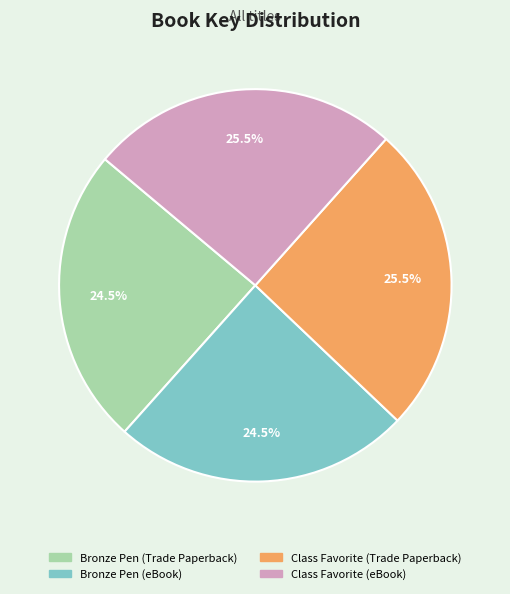

What portion of the pie excludes Bronze Pen (eBook)?

75.5%